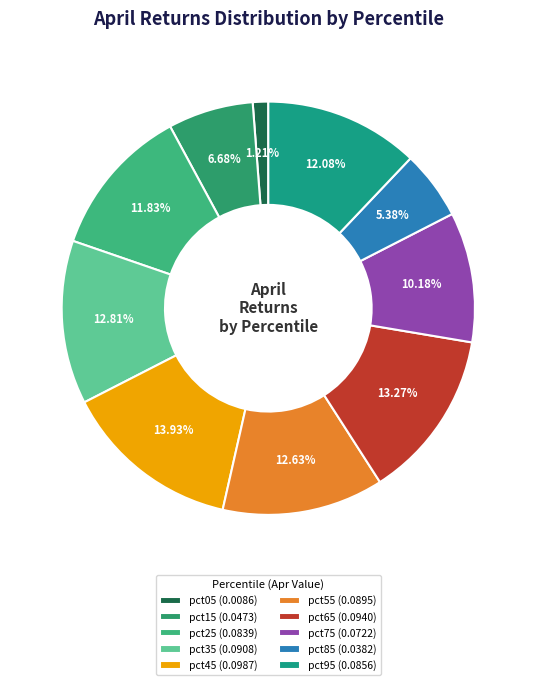

The pct25 slice represents 1% of the pie. True or false?

False